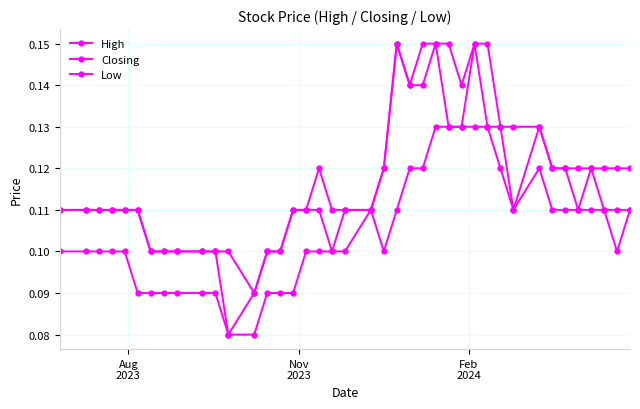

List the series in order of their overall mean, highest first.

High, Closing, Low